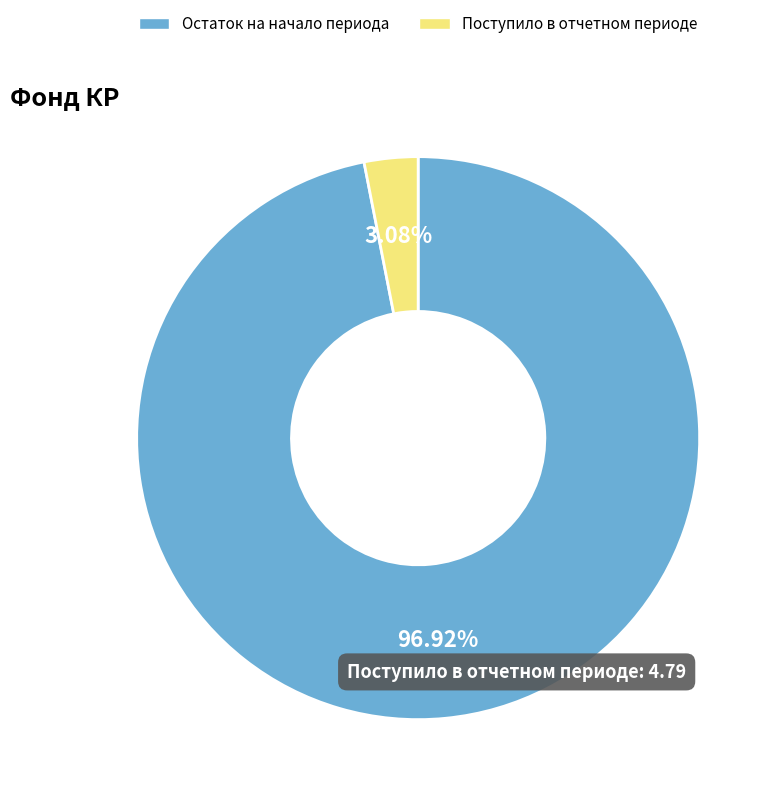

What is the smallest slice in the pie chart?

Поступило в отчетном периоде